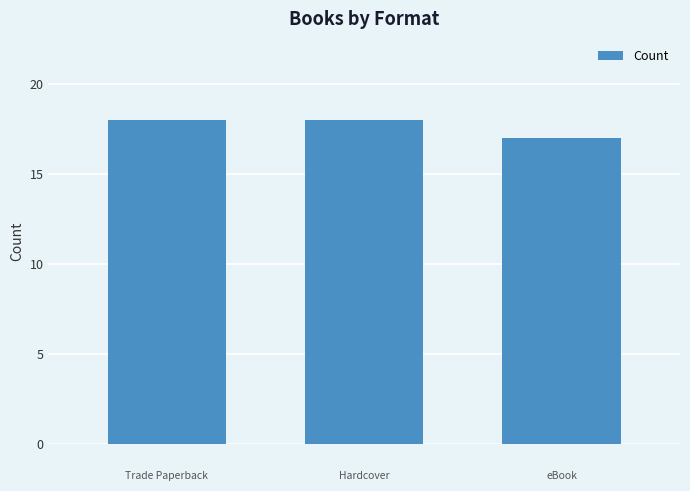

What is the average value?

18